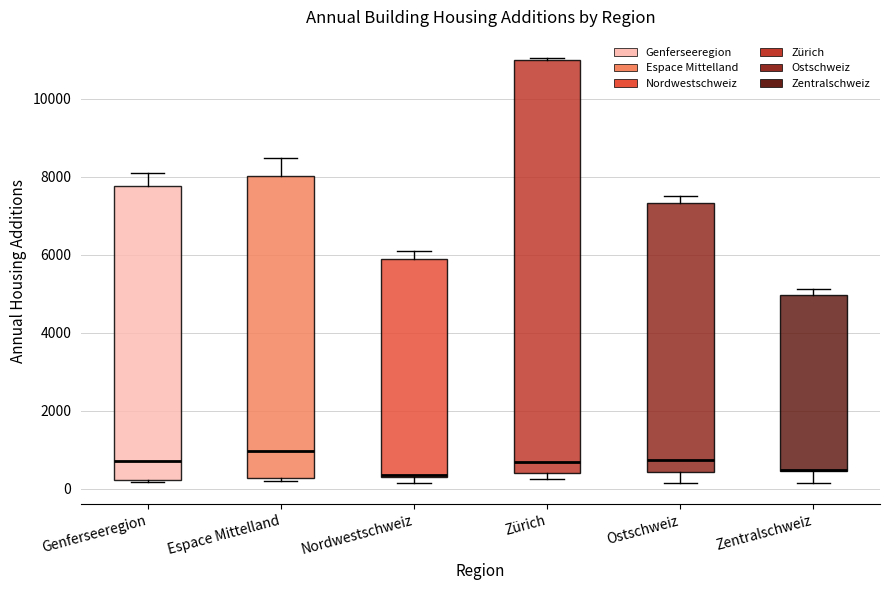

Where is the upper edge of the box for Zürich on the y-axis? The values are not printed on the chart, so give them approximately, as read against the axis.

11000